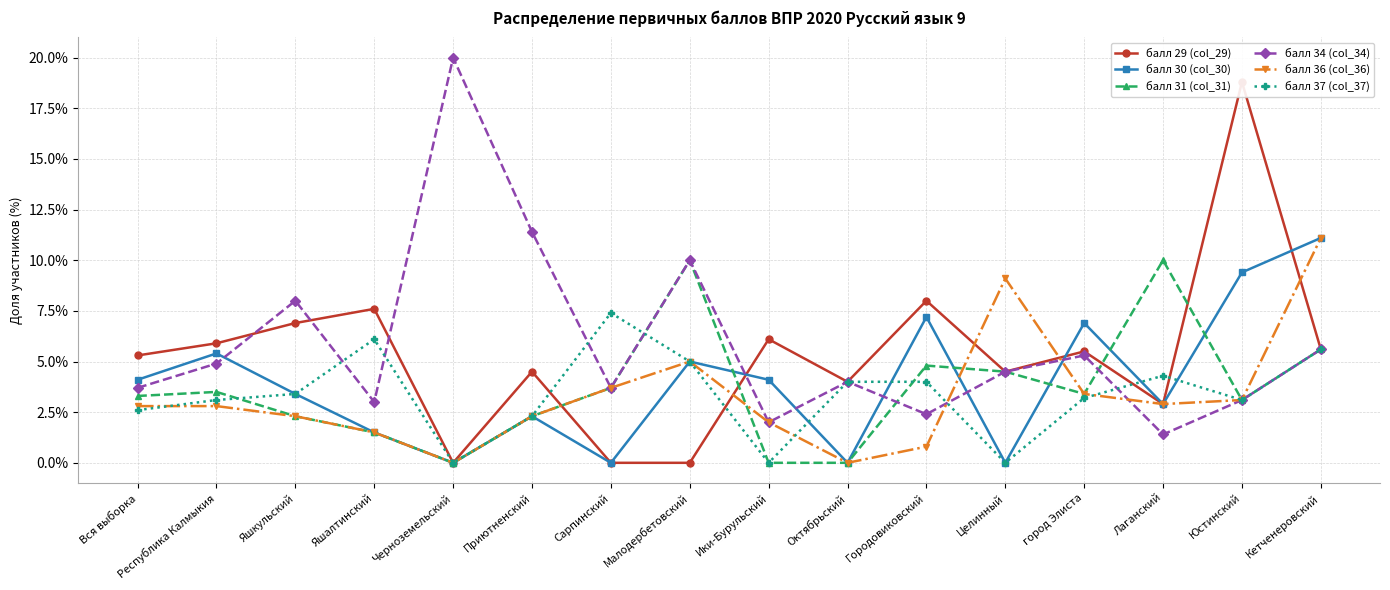

What is the average value of the балл 36 (col_36) series?

3.3